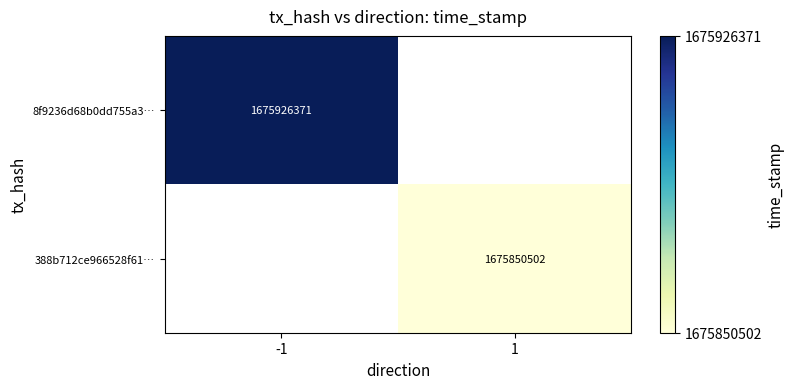

True or false: 8f9236d68b0dd755a3… has a value of 699939038 at -1.

False